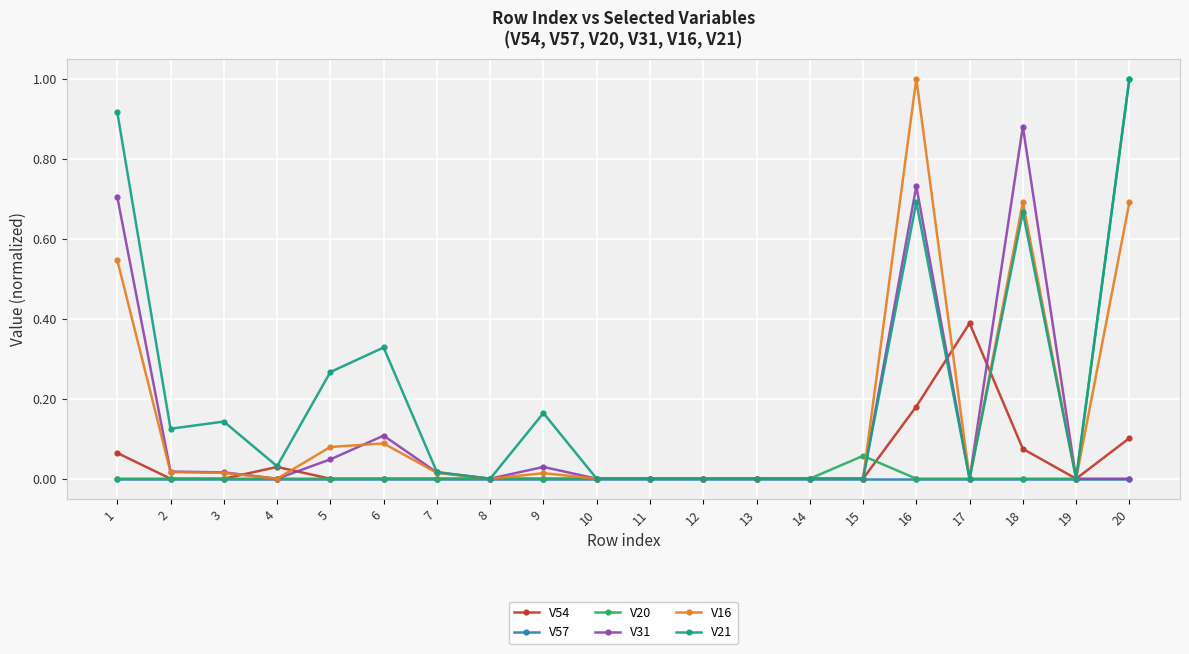

Is the value of V57 at 17 greater than the value of V16 at 5?

No